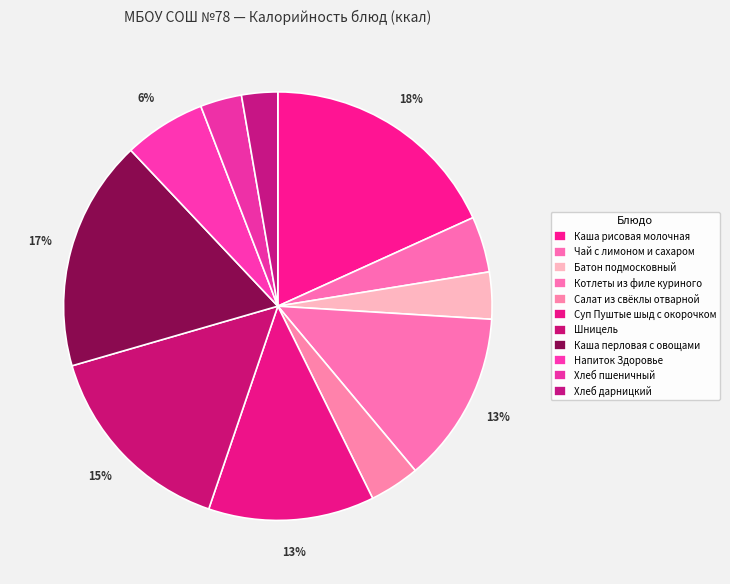

Rank the categories by value from highest to lowest.

Каша рисовая молочная, Каша перловая с овощами, Шницель, Котлеты из филе куриного, Суп Пуштые шыд с окорочком, Напиток Здоровье, Чай с лимоном и сахаром, Салат из свёклы отварной, Батон подмосковный, Хлеб пшеничный, Хлеб дарницкий